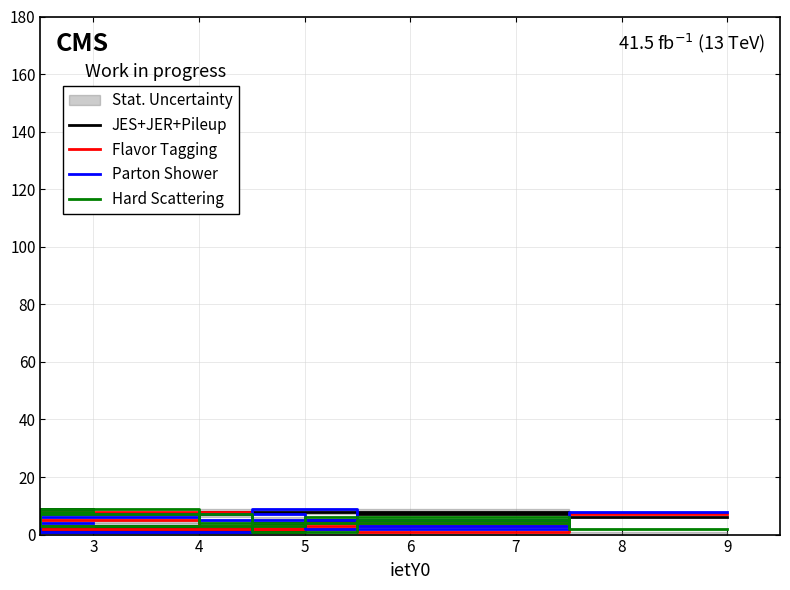

Reading left to right, list all the values displayed in this chart.

JES+JER+Pileup: 9	1	5	8	3	2	4	7	6
Flavor Tagging: 3	2	4	3	5	8	2	1	7
Parton Shower: 4	7	2	5	6	1	9	3	8
Hard Scattering: 8	3	6	4	9	7	1	5	2